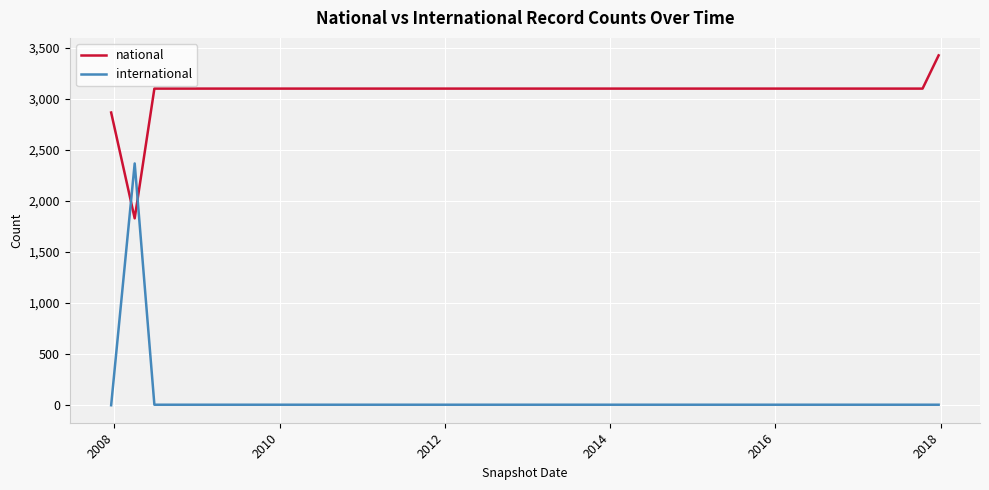

Which series has the largest total across all categories?

national